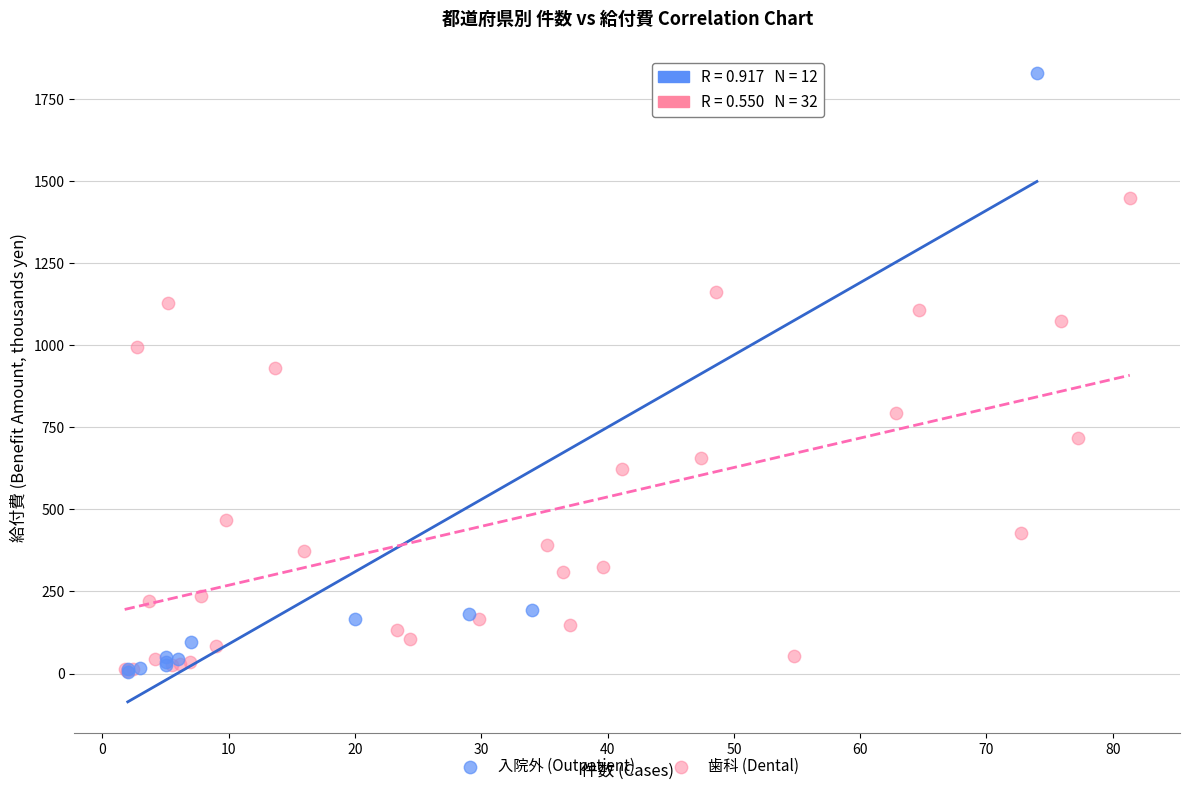

Which series contains the highest Y value?

入院外 (Outpatient)